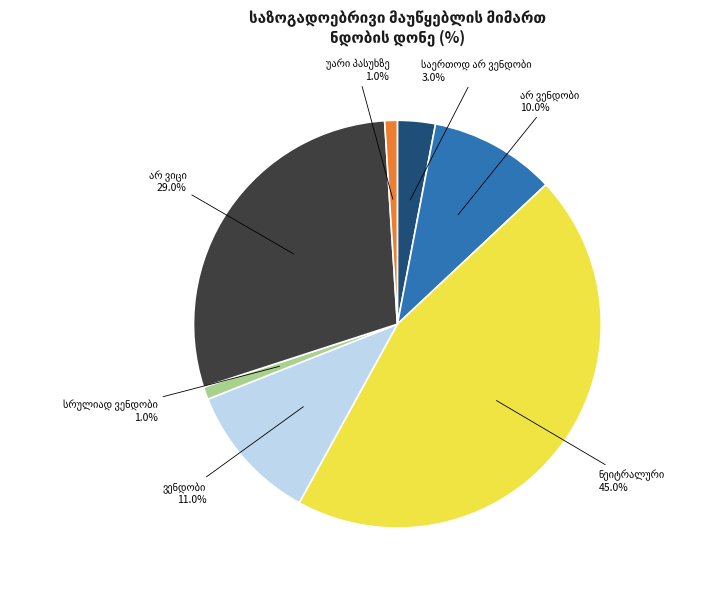

Is there any slice that represents more than half of the pie?

No